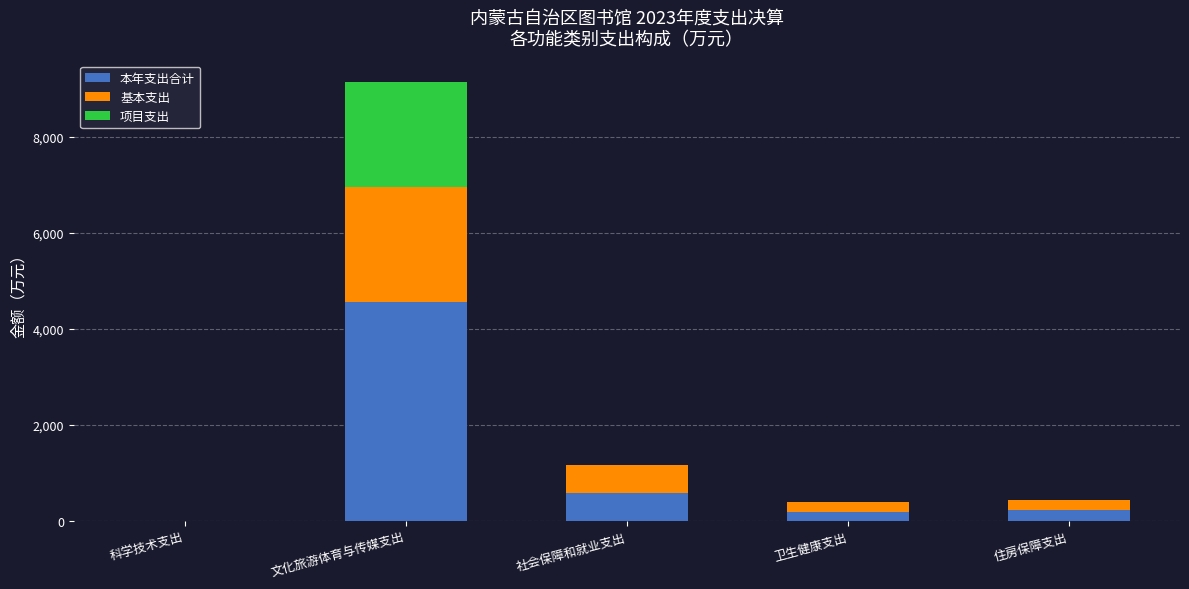

The 本年支出合计 series shows 199.1 at 卫生健康支出. True or false?

True